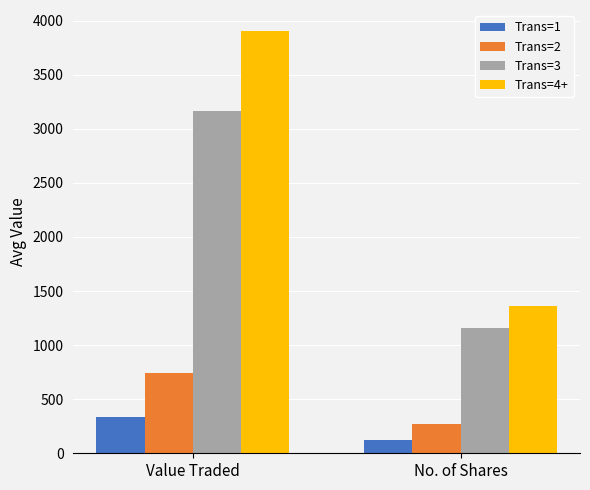

List the series in order of their peak value, lowest first.

Trans=1, Trans=2, Trans=3, Trans=4+